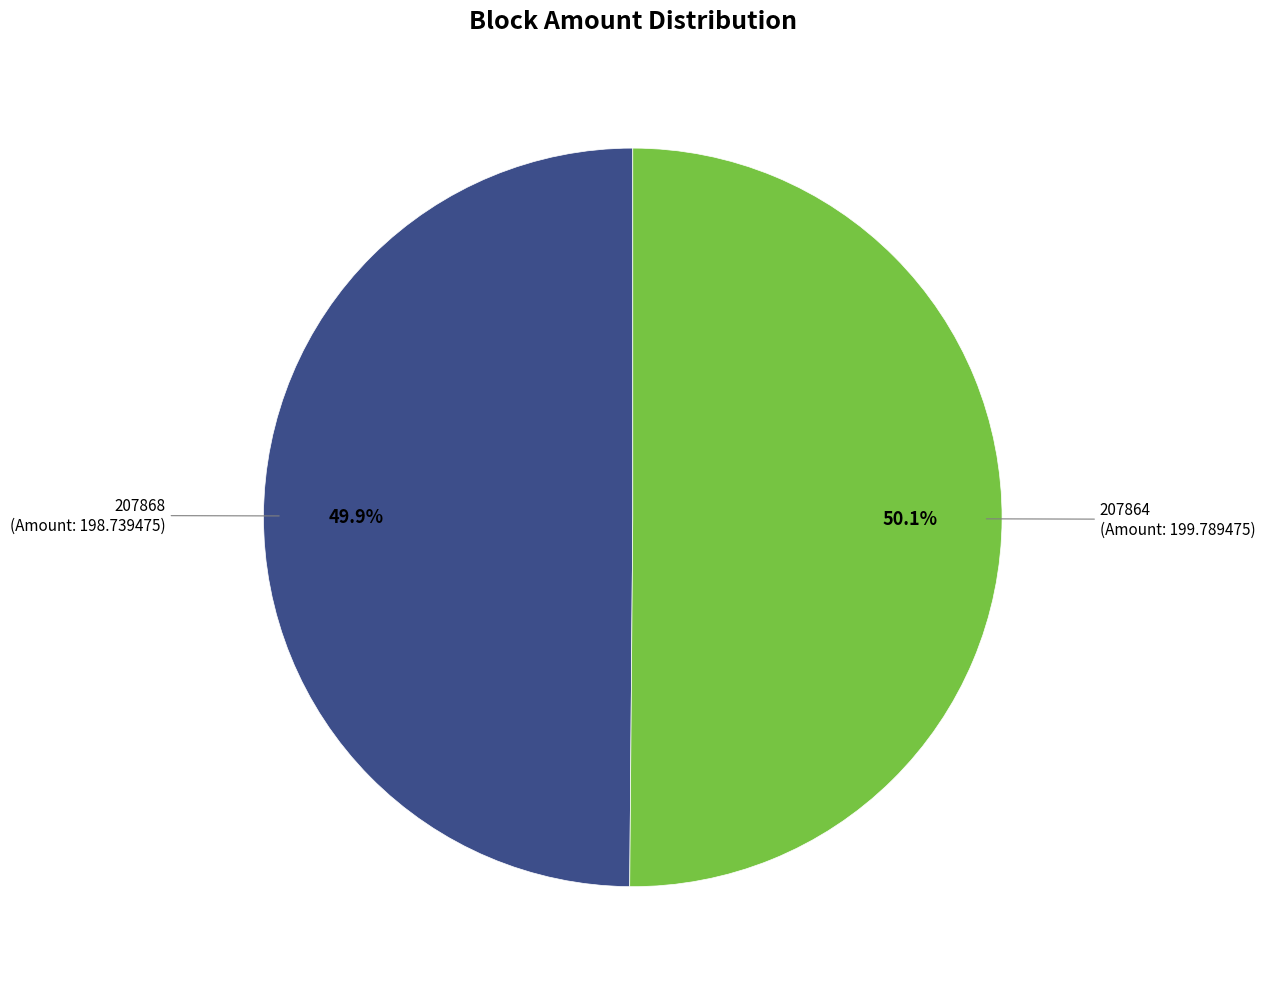

To the nearest percent, what is the difference between the largest and smallest slice percentages?

0%